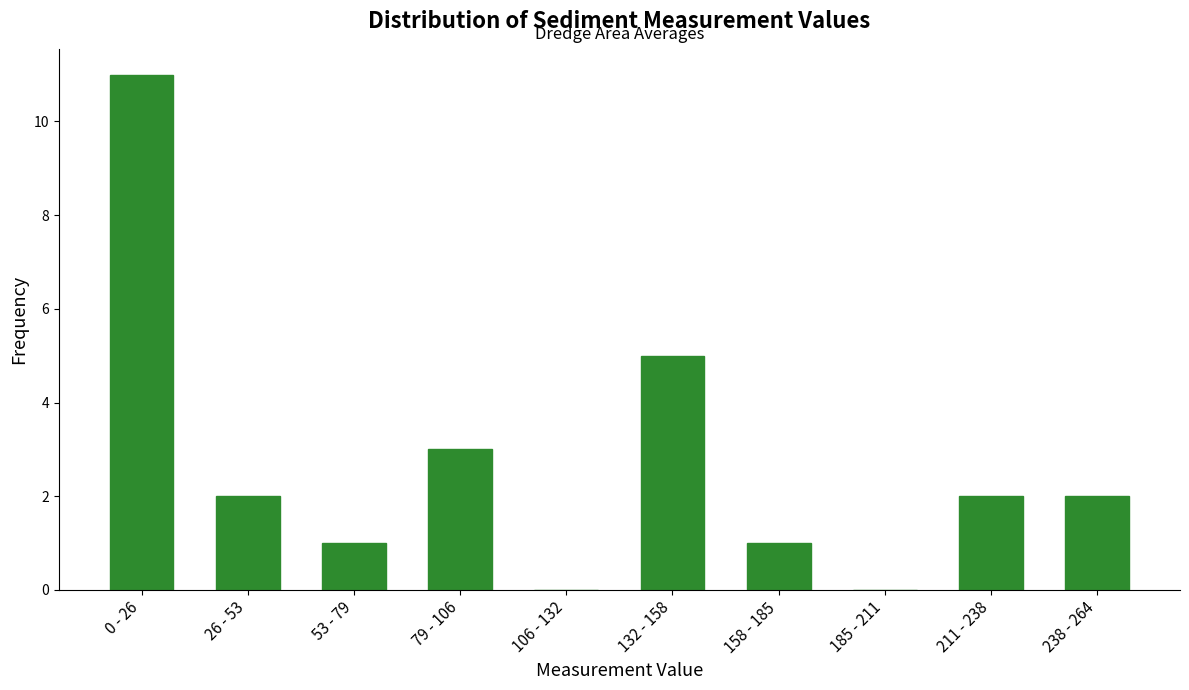

Reading left to right, transcribe all the data shown in this chart.

0 - 26=11	26 - 53=2	53 - 79=1	79 - 106=3	106 - 132=0	132 - 158=5	158 - 185=1	185 - 211=0	211 - 238=2	238 - 264=2